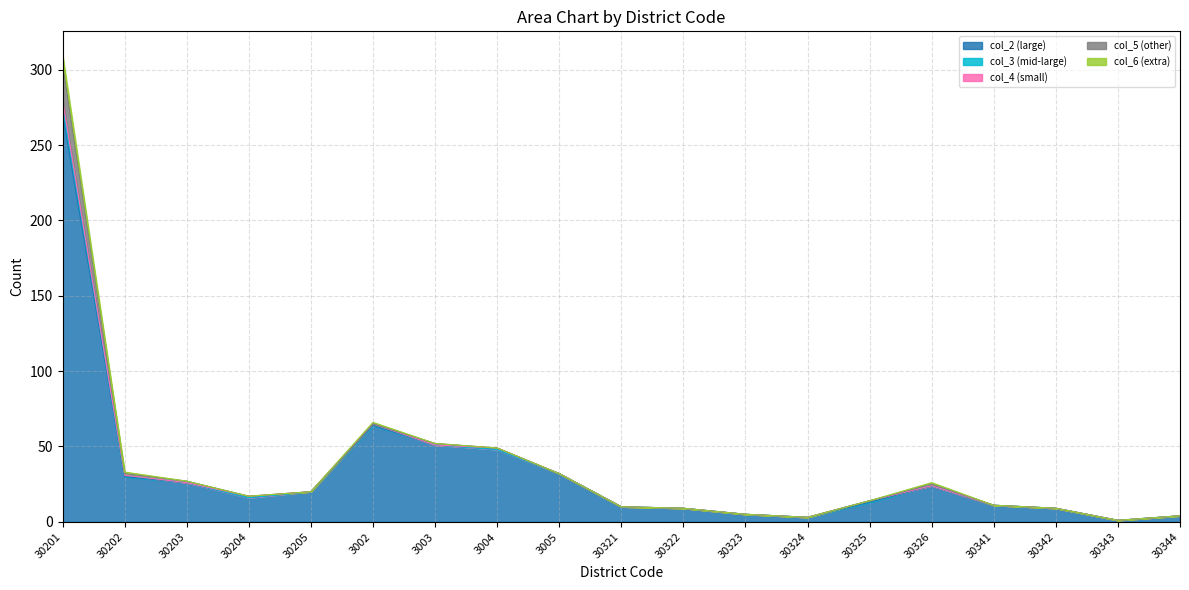

Reading left to right, transcribe all the data shown in this chart.

col_2 (large): 30201=271	30202=30	30203=26	30204=16	30205=20	3002=64	3003=51	3004=48	3005=32	30321=10	30322=9	30323=5	30324=3	30325=13	30326=24	30341=11	30342=9	30343=1	30344=4
col_3 (mid-large): 30201=6	30202=1	30203=0	30204=0	30205=0	3002=1	3003=0	3004=0	3005=0	30321=0	30322=0	30323=0	30324=0	30325=1	30326=0	30341=0	30342=0	30343=0	30344=0
col_4 (small): 30201=3	30202=0	30203=0	30204=1	30205=0	3002=0	3003=0	3004=1	3005=0	30321=0	30322=0	30323=0	30324=0	30325=0	30326=0	30341=0	30342=0	30343=0	30344=0
col_5 (other): 30201=24	30202=1	30203=1	30204=0	30205=0	3002=0	3003=1	3004=0	3005=0	30321=0	30322=0	30323=0	30324=0	30325=0	30326=1	30341=0	30342=0	30343=0	30344=0
col_6 (extra): 30201=6	30202=1	30203=0	30204=0	30205=0	3002=1	3003=0	3004=0	3005=0	30321=0	30322=0	30323=0	30324=0	30325=0	30326=1	30341=0	30342=0	30343=0	30344=0